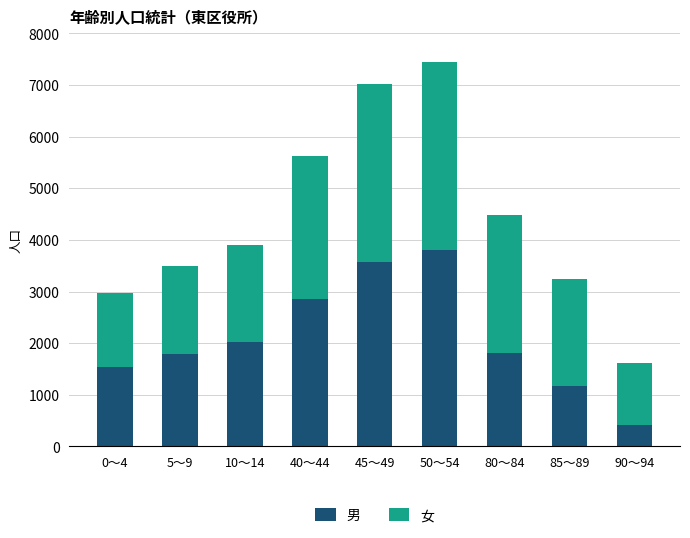

What is the approximate value of 男 at 45～49, to the nearest 10?

3570